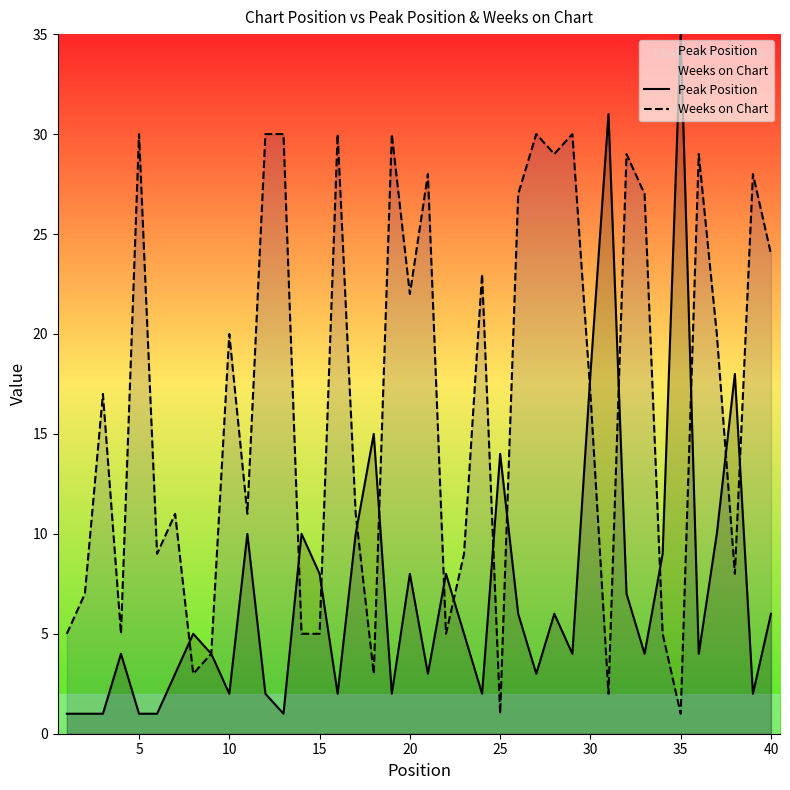

Rank the series by their maximum value, from highest to lowest.

Peak Position, Weeks on Chart